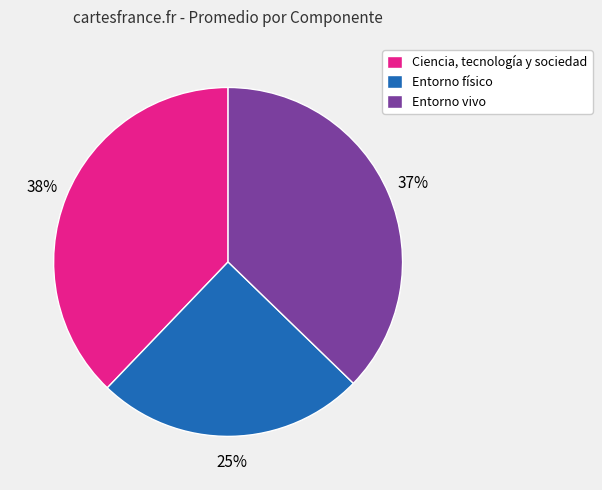

To the nearest percent, what percentage of the pie is Ciencia, tecnología y sociedad?

38%